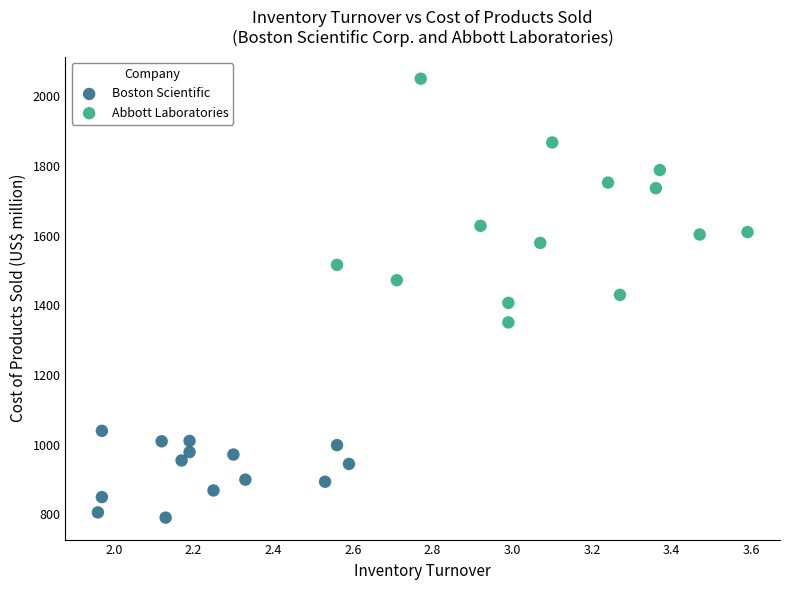

Which series has the widest spread of Y values?

Abbott Laboratories